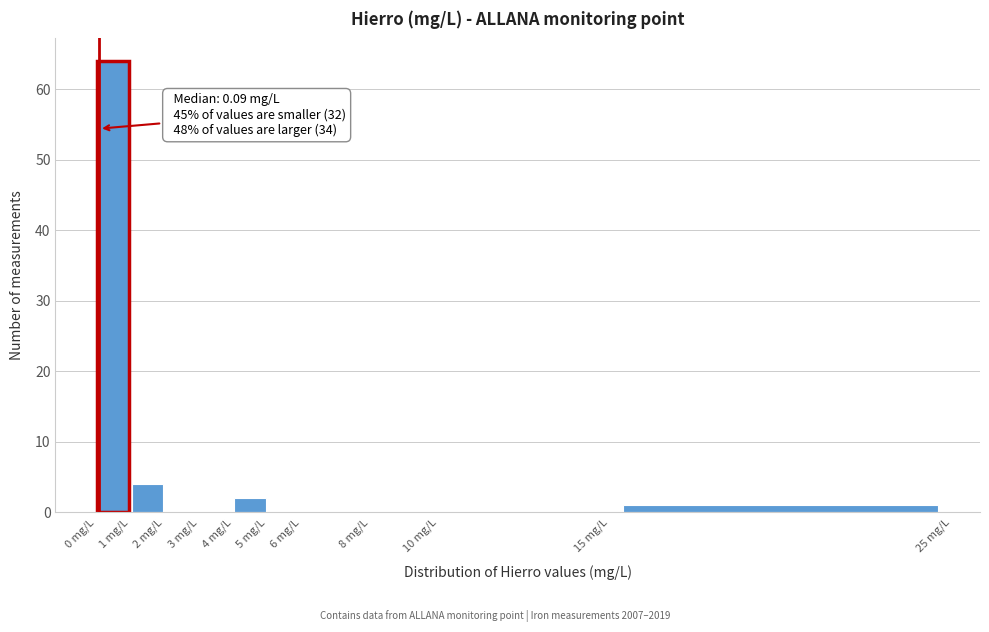

Over which range of the x-axis is the bar tallest?

0 to 1